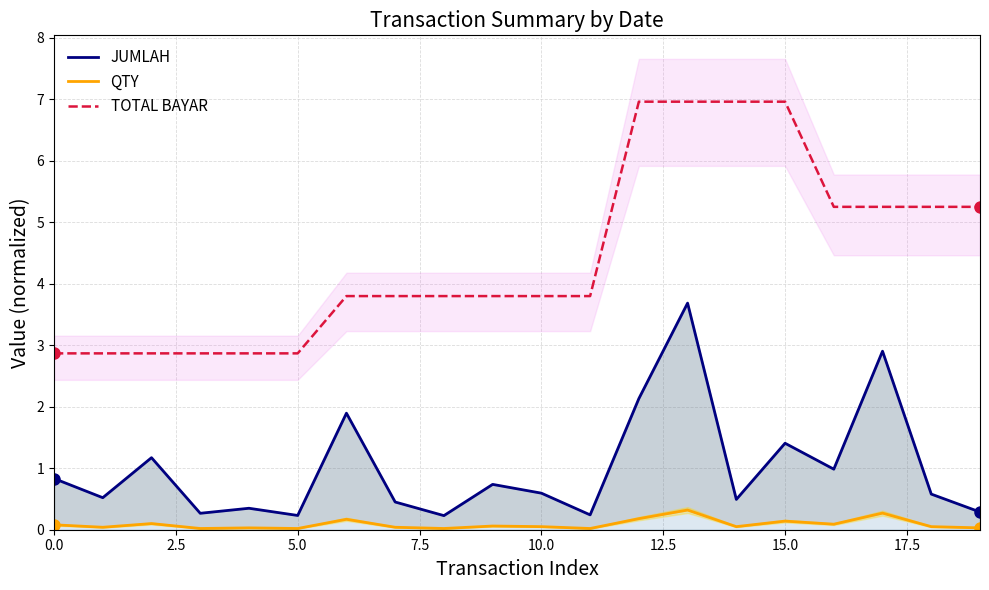

Is it true that JUMLAH equals 0.3 at 19?

True